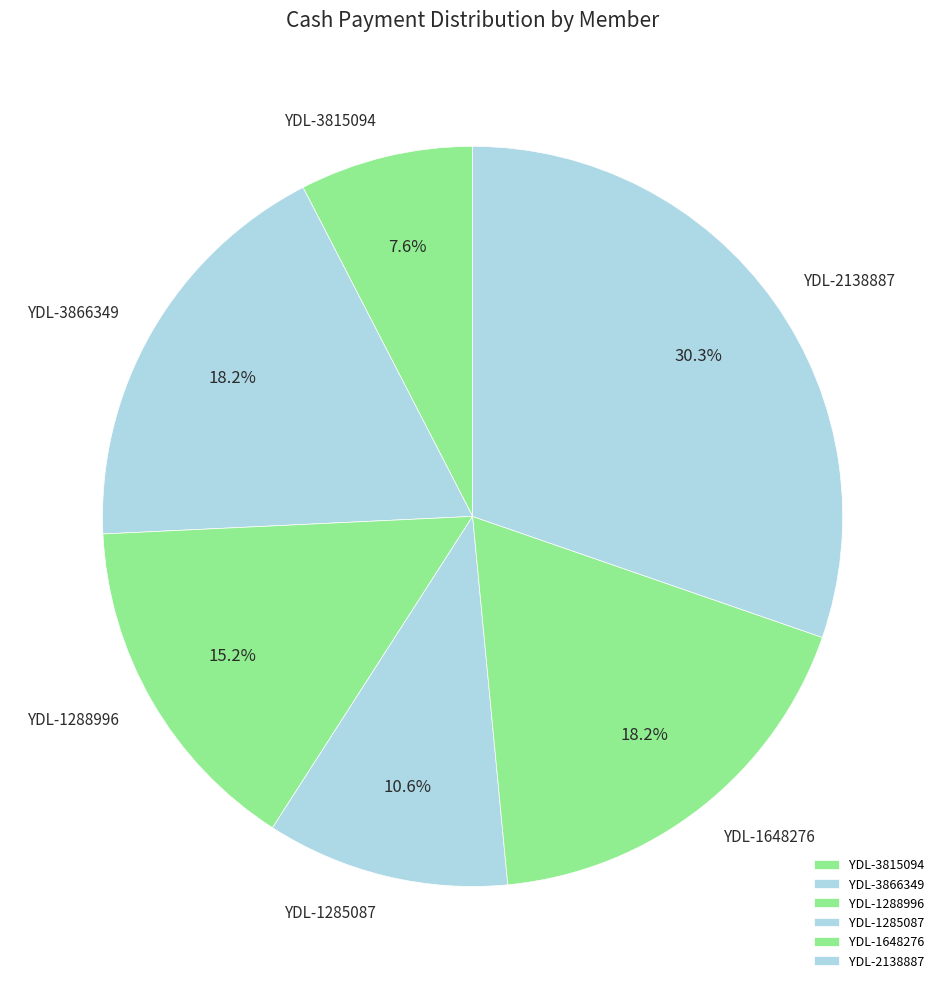

Is it true that YDL-1285087 is 21% of the pie?

False